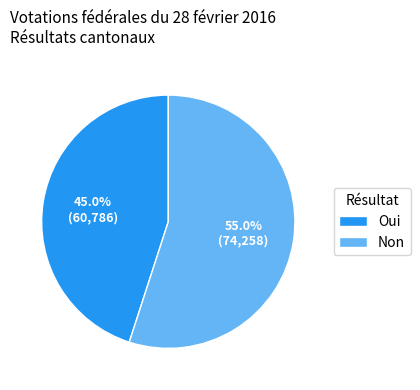

To the nearest percent, what is the difference between the Non and Oui slice percentages?

10%